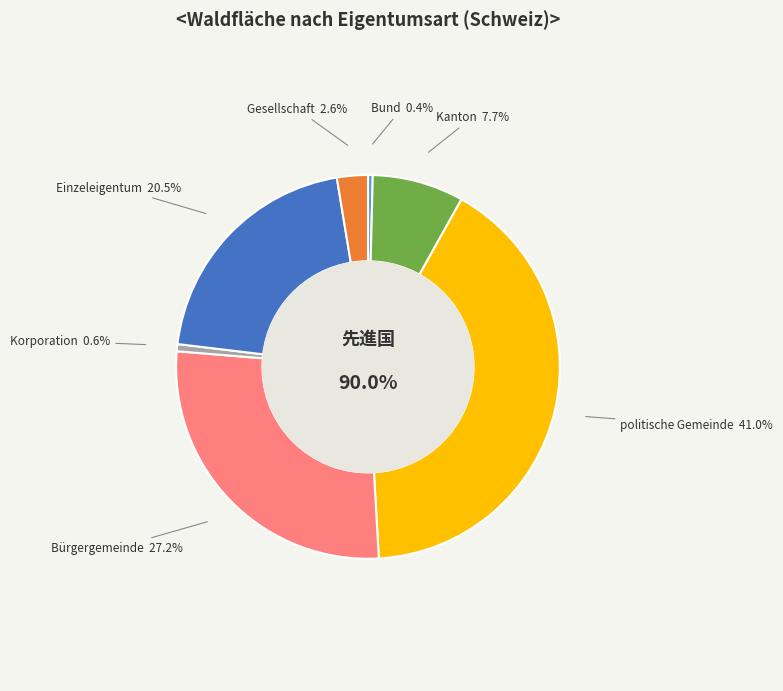

Which slice is the smallest?

Bund